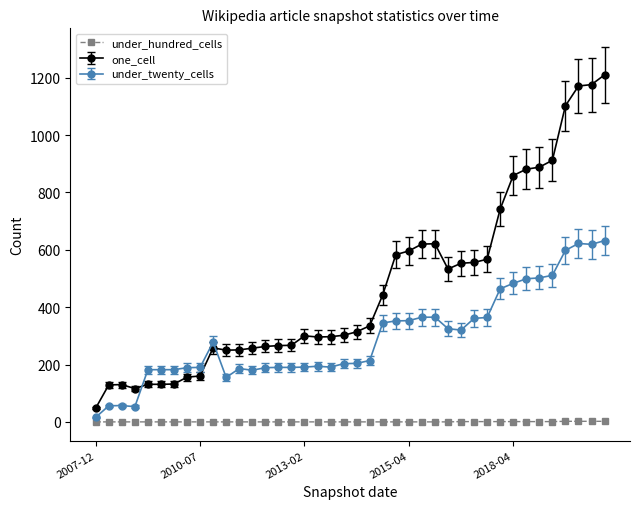

What is the greatest value displayed?

1210